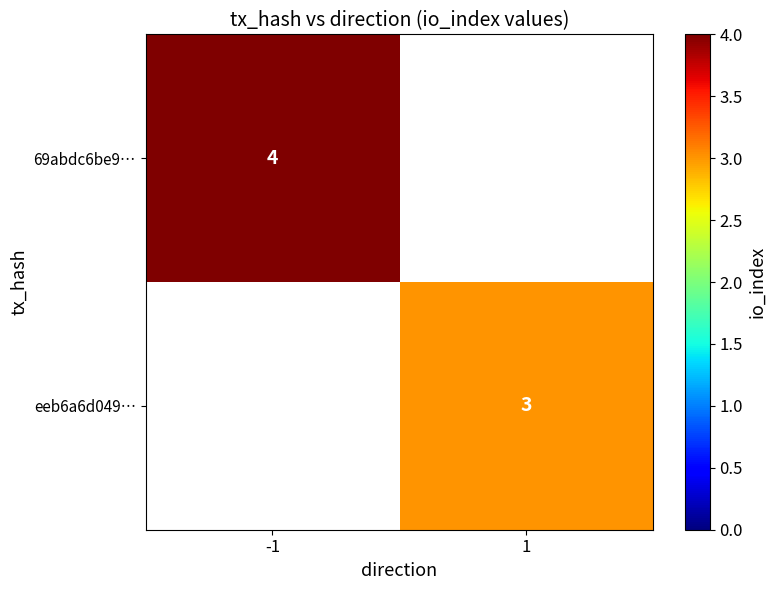

Between 1 and -1, which is larger?

-1